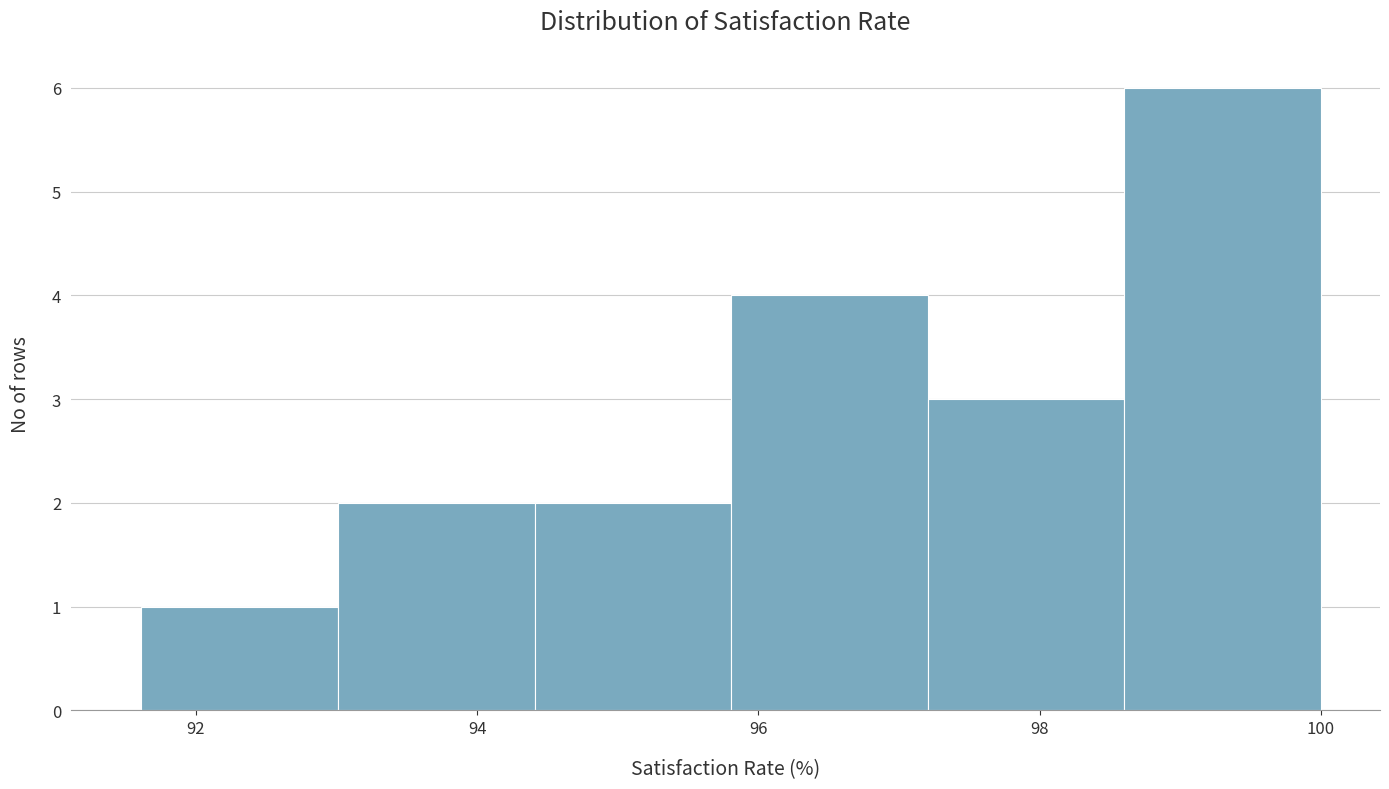

Reading left to right, transcribe this chart: for each bar, give the range it covers on the x-axis and its height. Neither the bar edges nor the heights are printed on the chart, so give them approximately, as read against the axes.

91.6 to 93.0: 1
93.0 to 94.4: 2
94.4 to 95.8: 2
95.8 to 97.2: 4
97.2 to 98.6: 3
98.6 to 100.0: 6